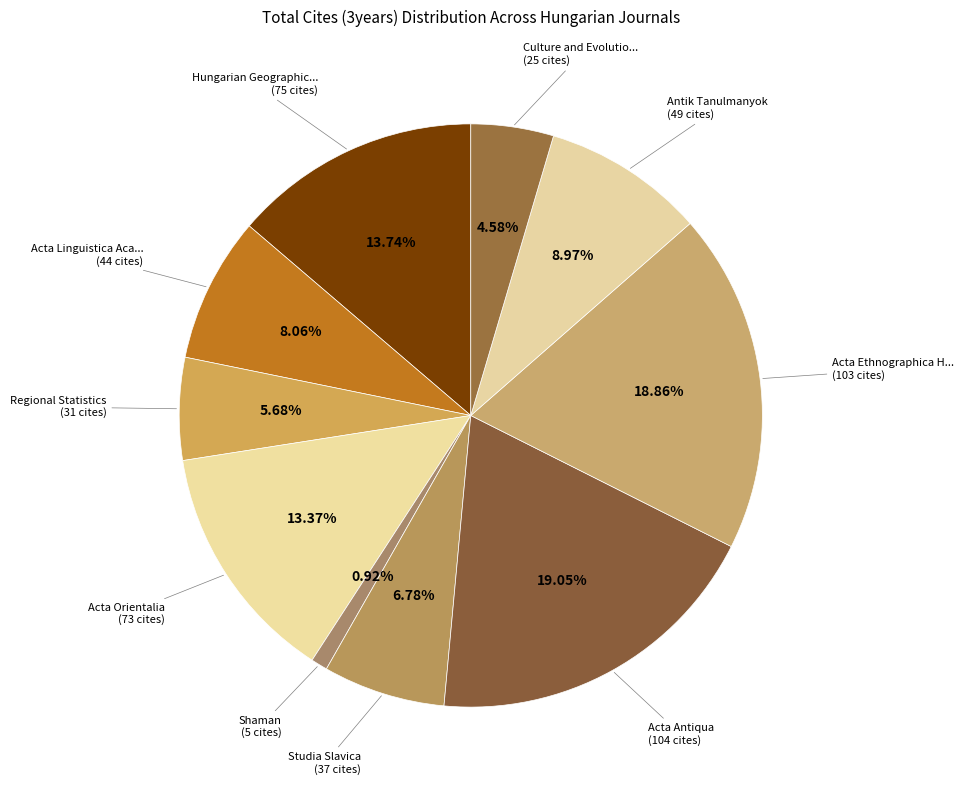

How many segments does this pie chart have?

10